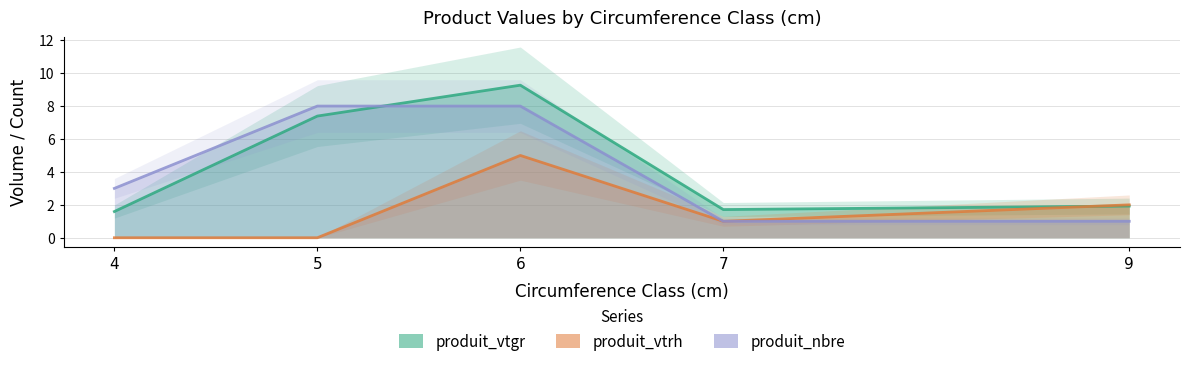

What is the sum of all produit_nbre values?

21.0